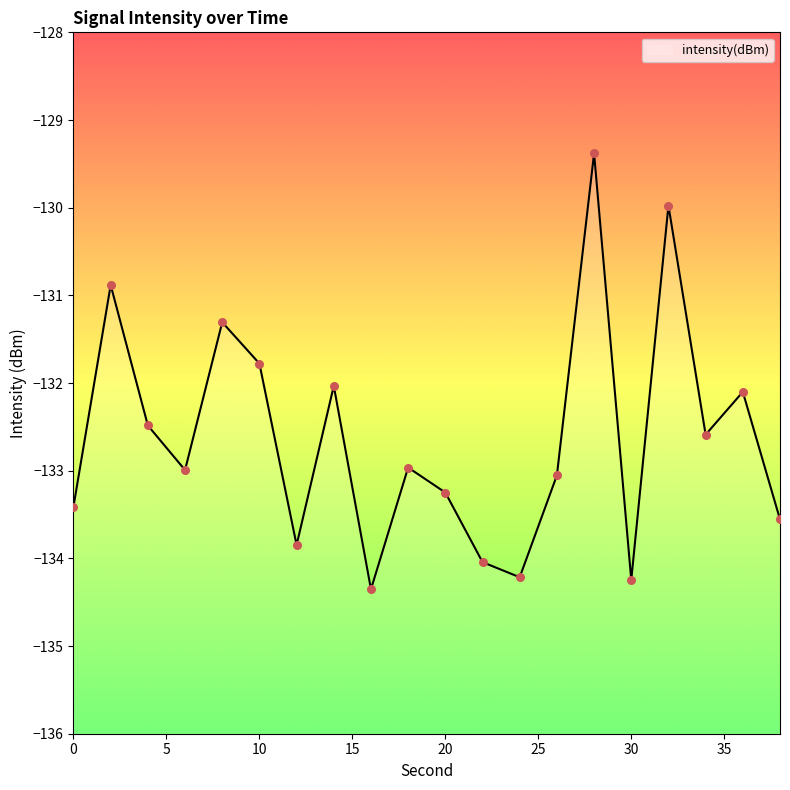

Which has a higher value, 8 or 6?

8